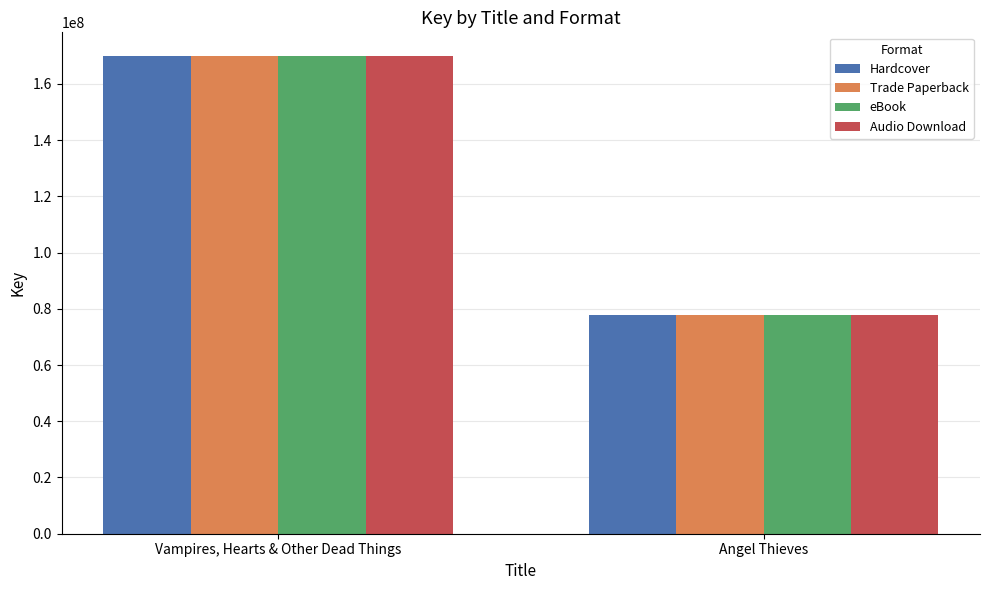

Which category has the lowest value across all series?

Angel Thieves